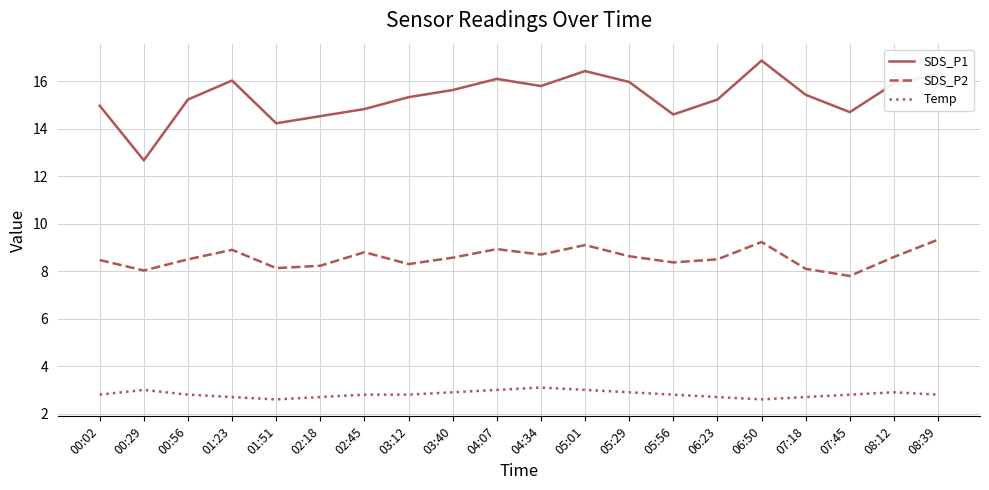

In SDS_P2, how many points are lower than both neighbors (excluding endpoints)?

6